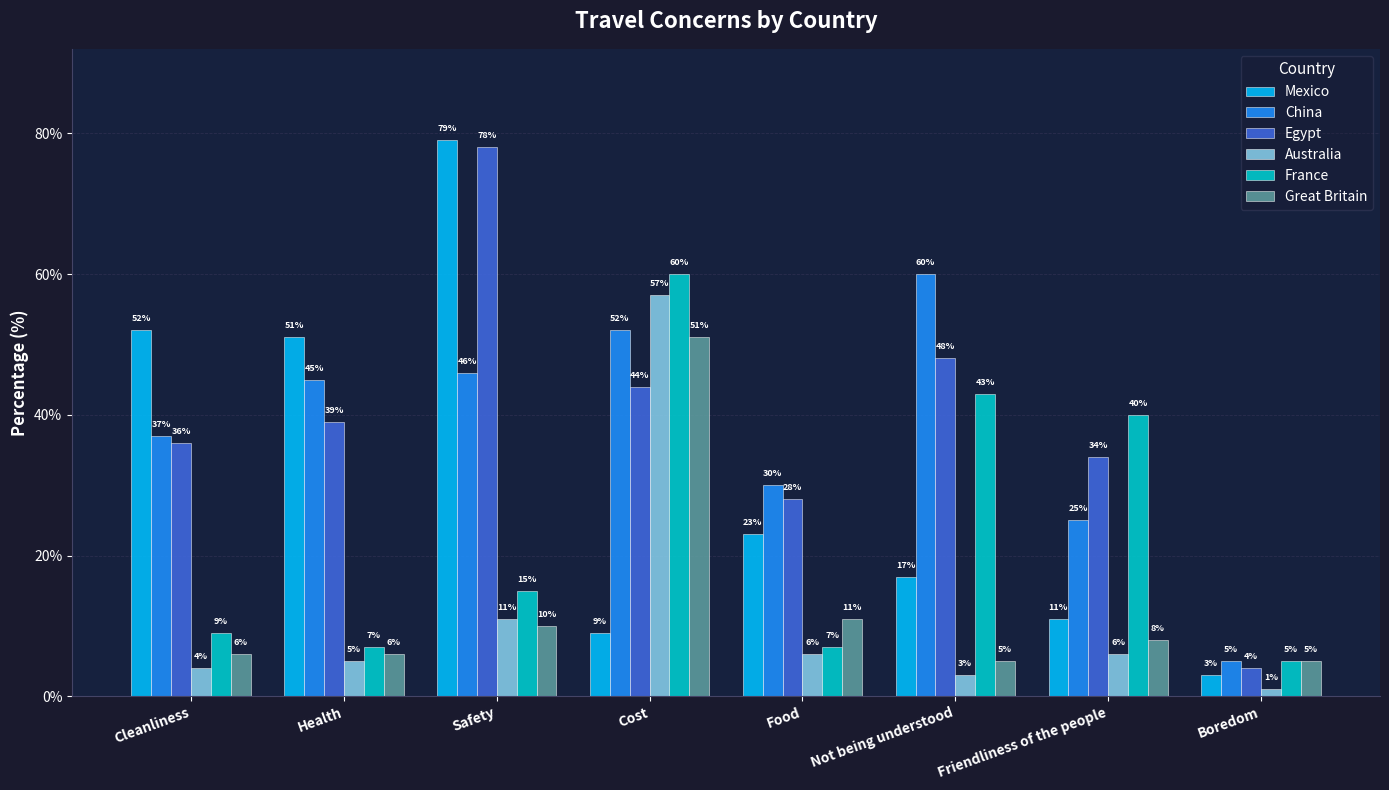

Does the chart contain any negative values?

No